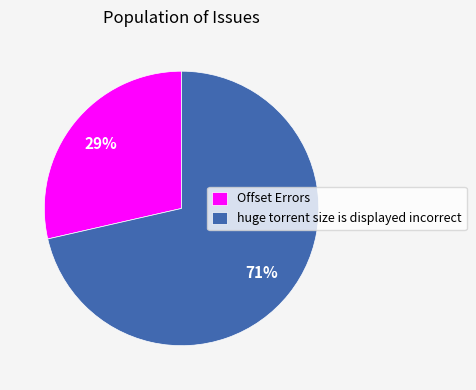

Is it true that Offset Errors is 43% of the pie?

False